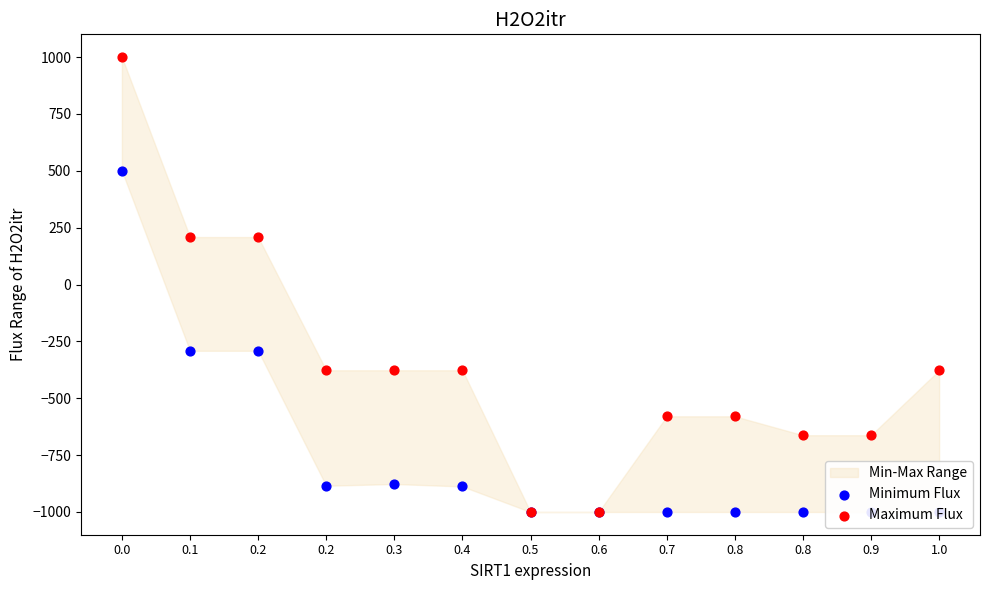

What is the total value across all series at 0.2?

-82.7